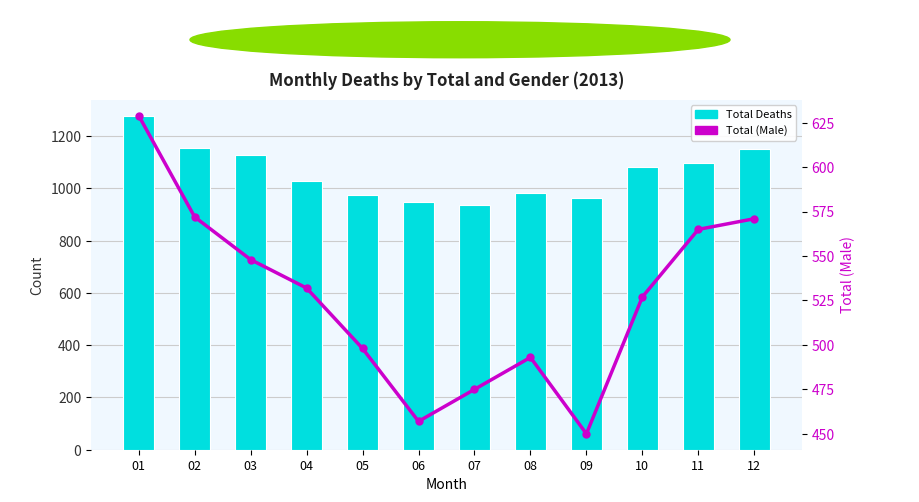

What is the value of the Total Deaths bar at the 9th from the left?

962